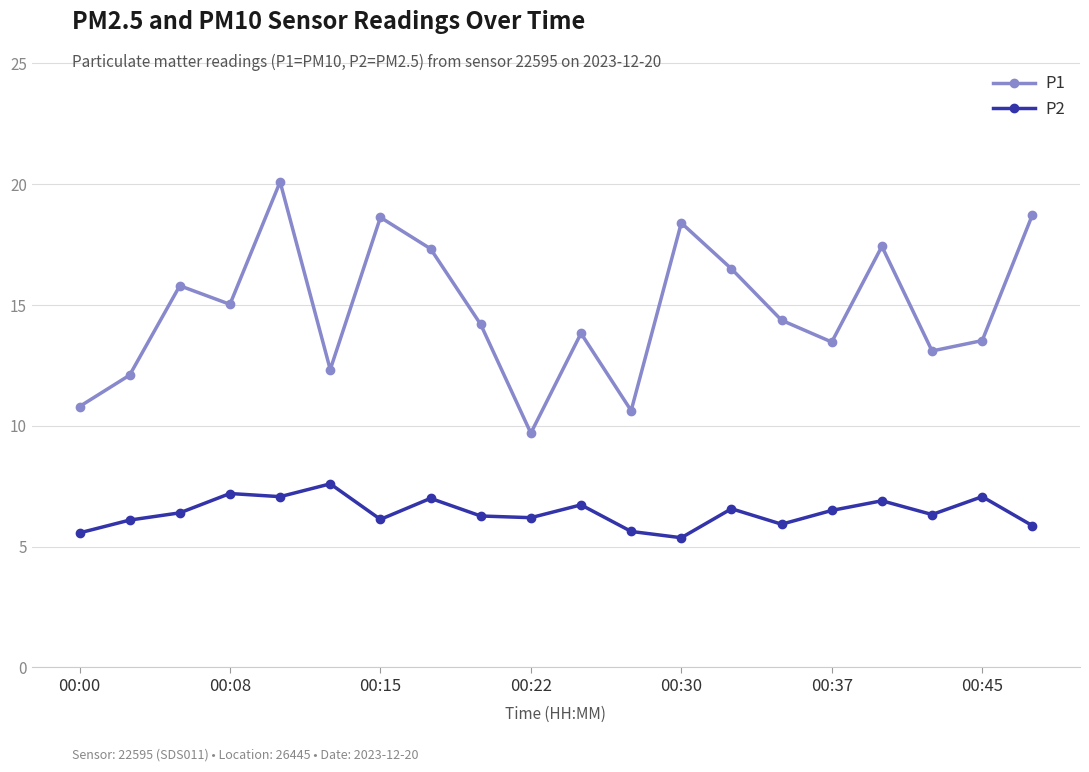

True or false: P2 and P1 cross at least once.

False